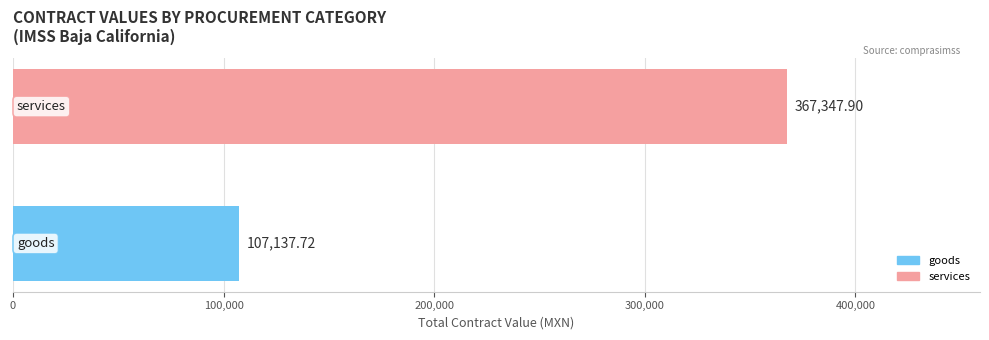

What is the sum of all values?

474485.6